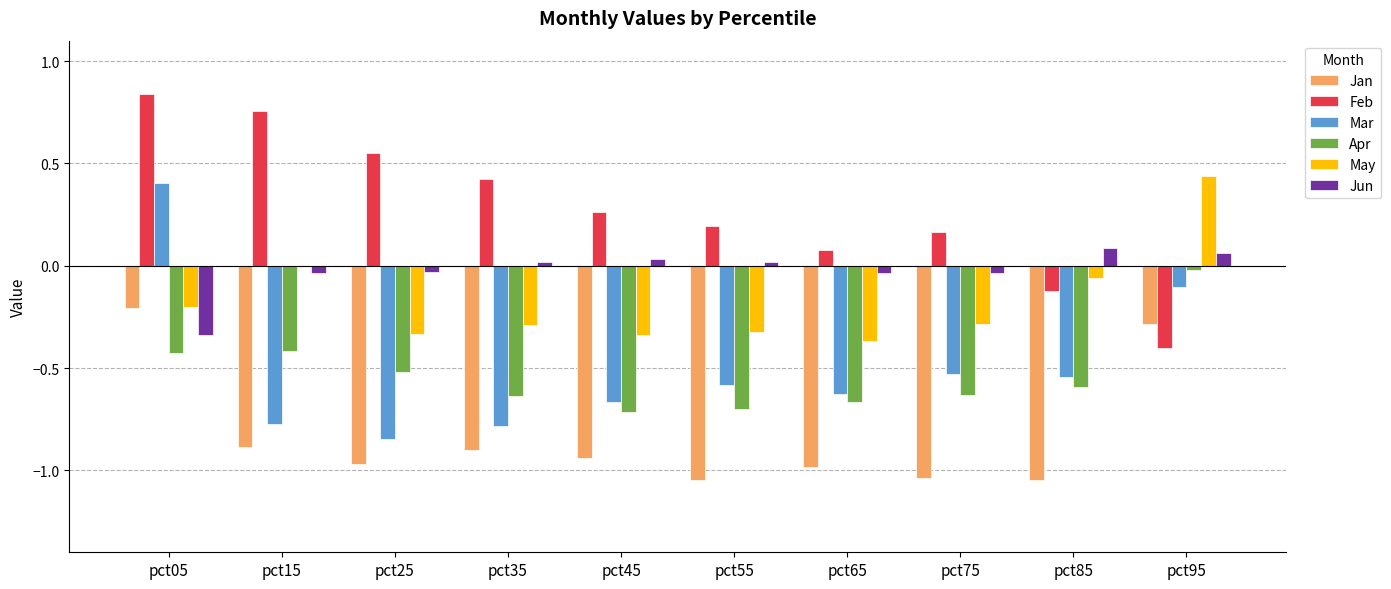

How many data points does each series have?

10